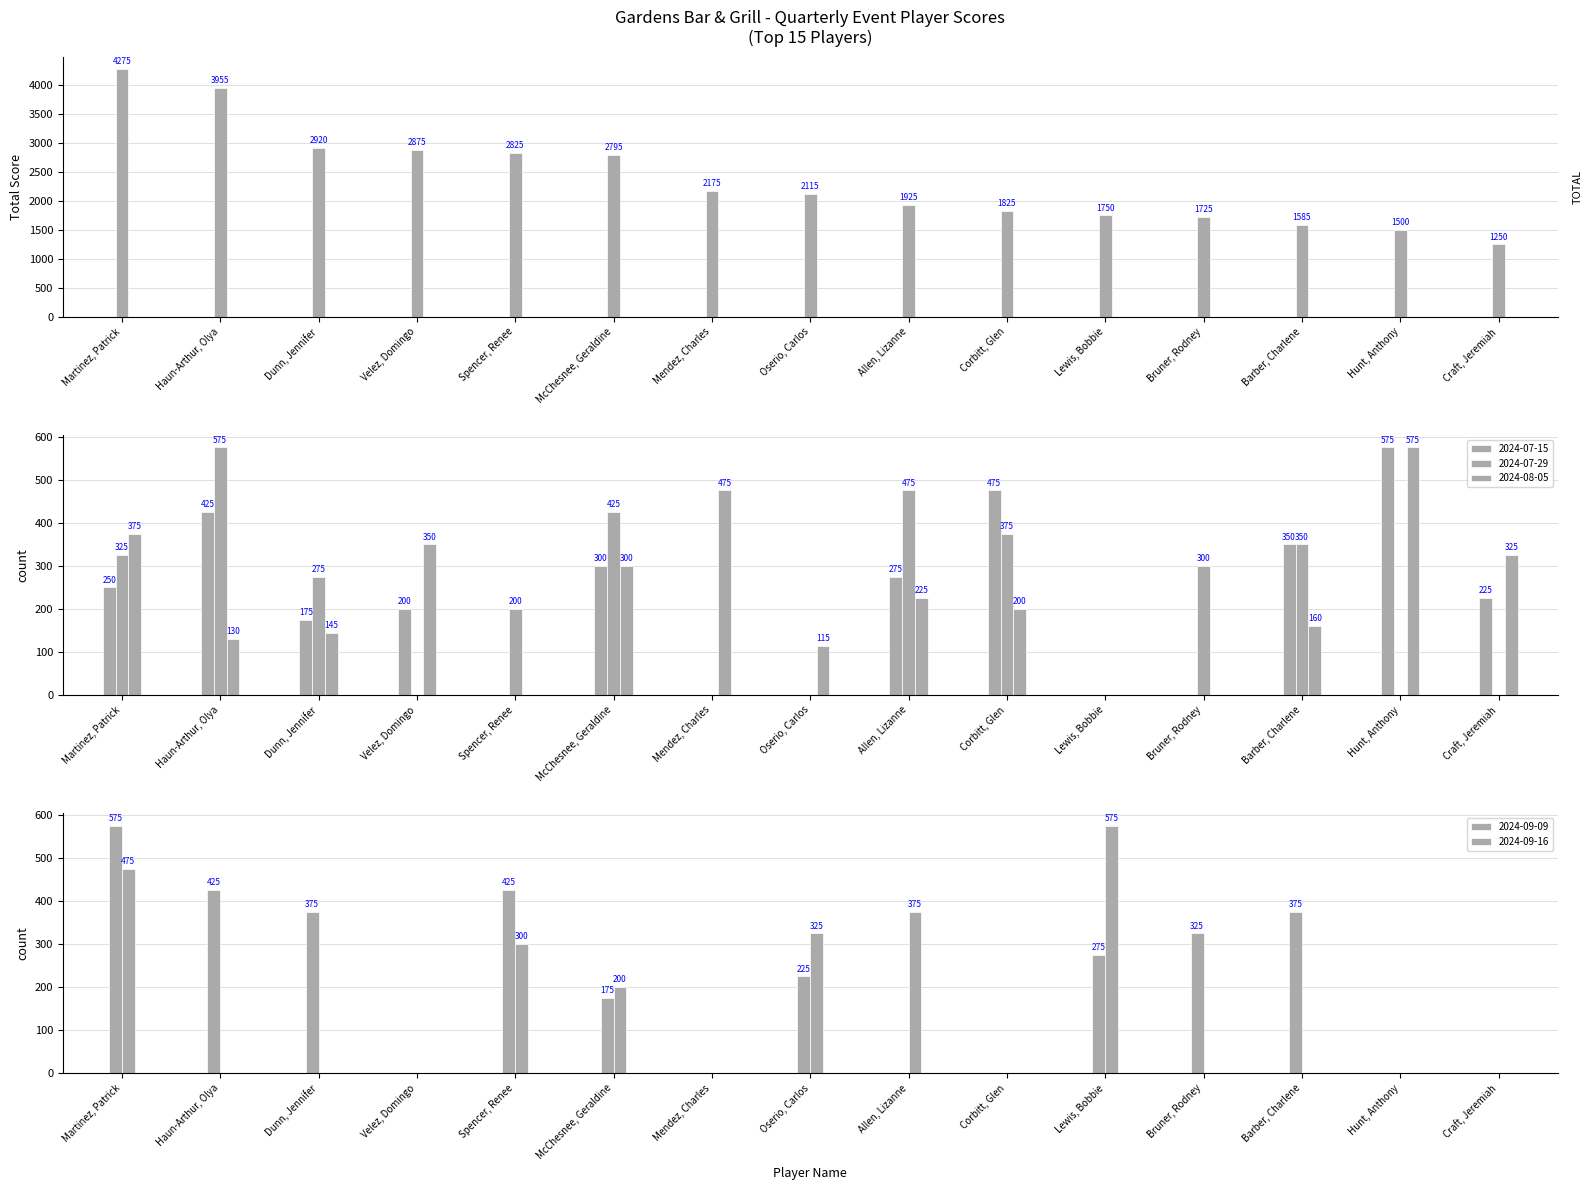

What is the maximum value shown in the chart?

4275